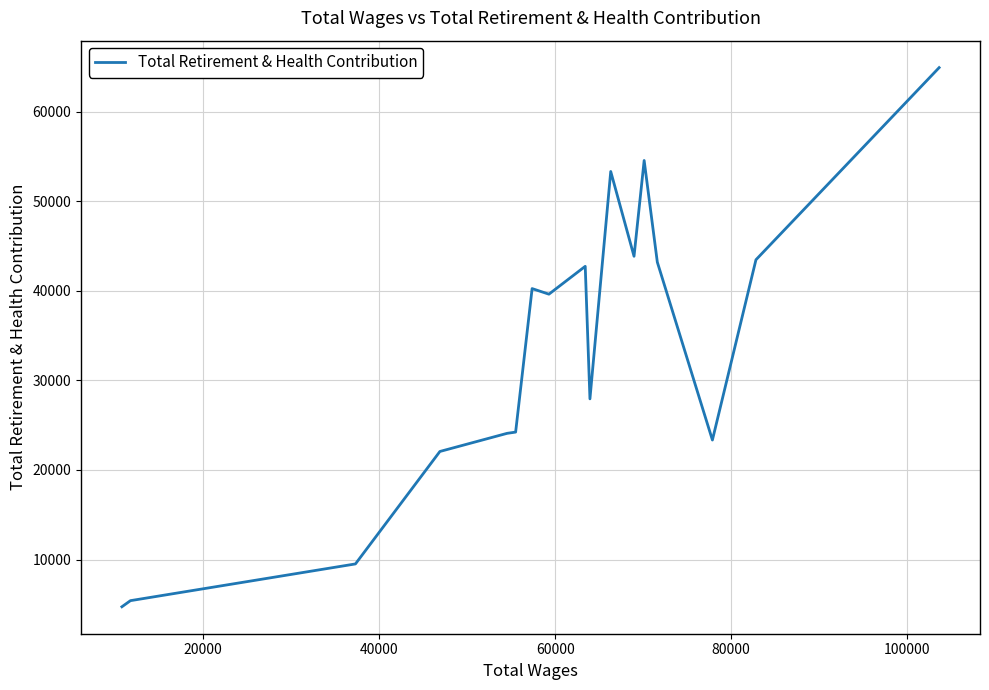

What is the maximum value shown in the chart?

64903